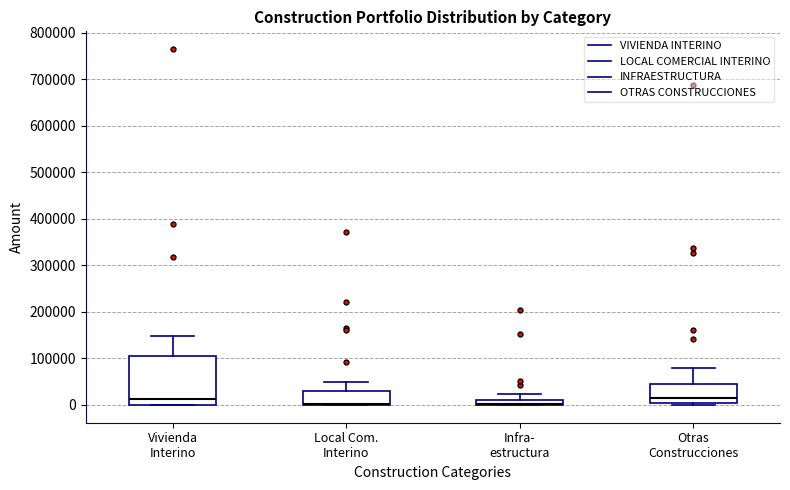

Comparing the boxes themselves (not the whiskers), which one is the tallest?

Vivienda Interino